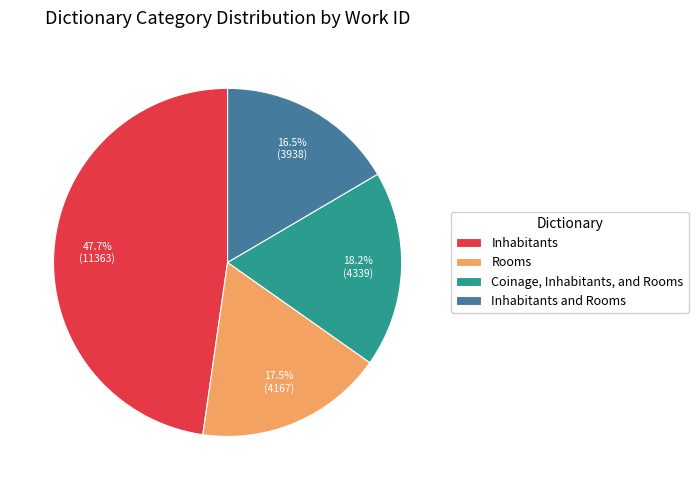

Between Inhabitants and Rooms and Inhabitants, which is larger?

Inhabitants